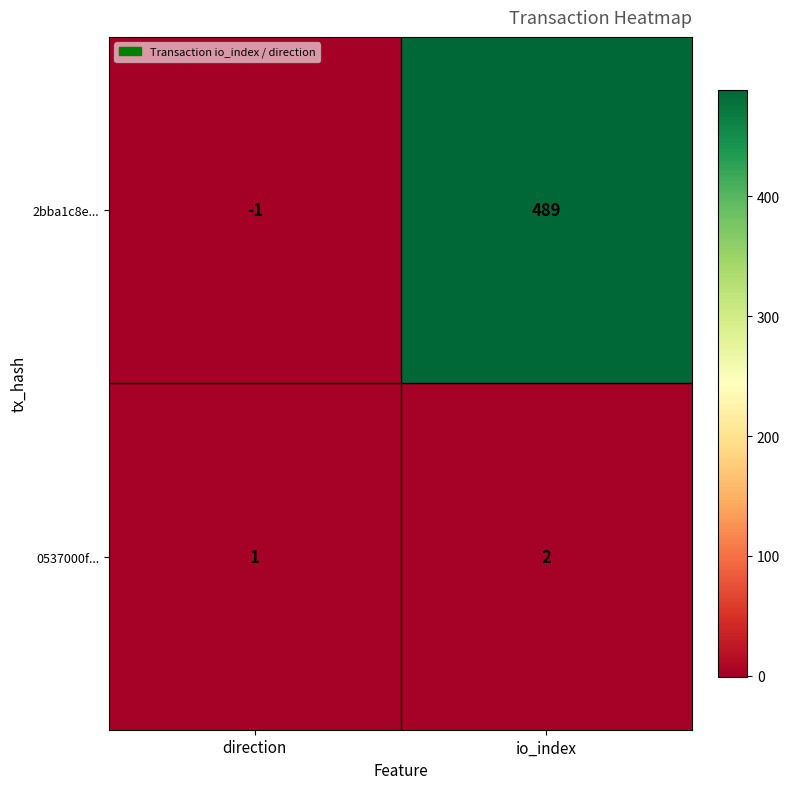

What is the spread (max minus min) of values at io_index?

487